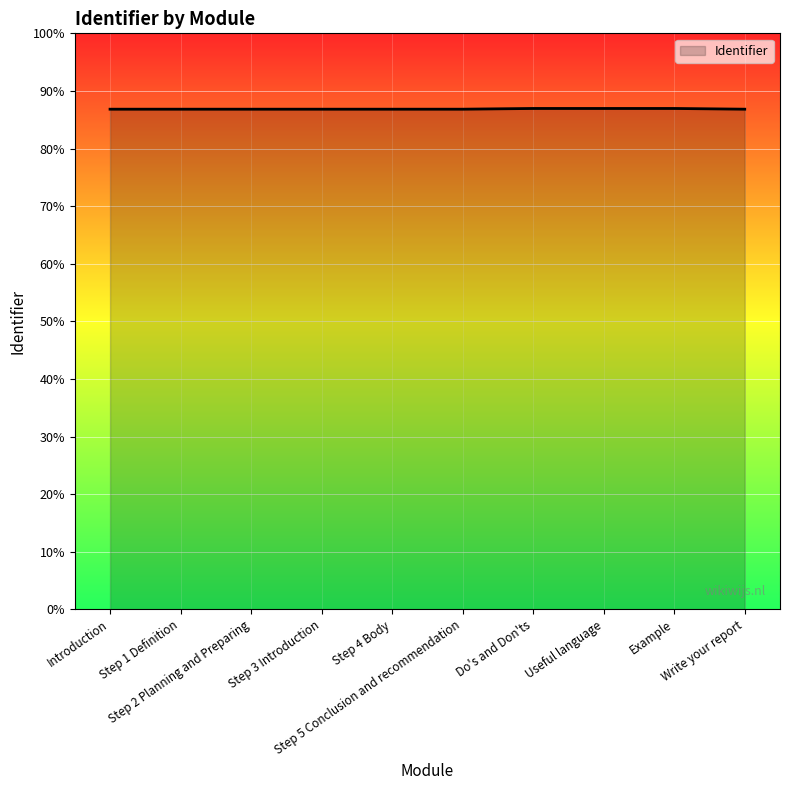

At which category does the chart reach its peak across all series?

Useful language